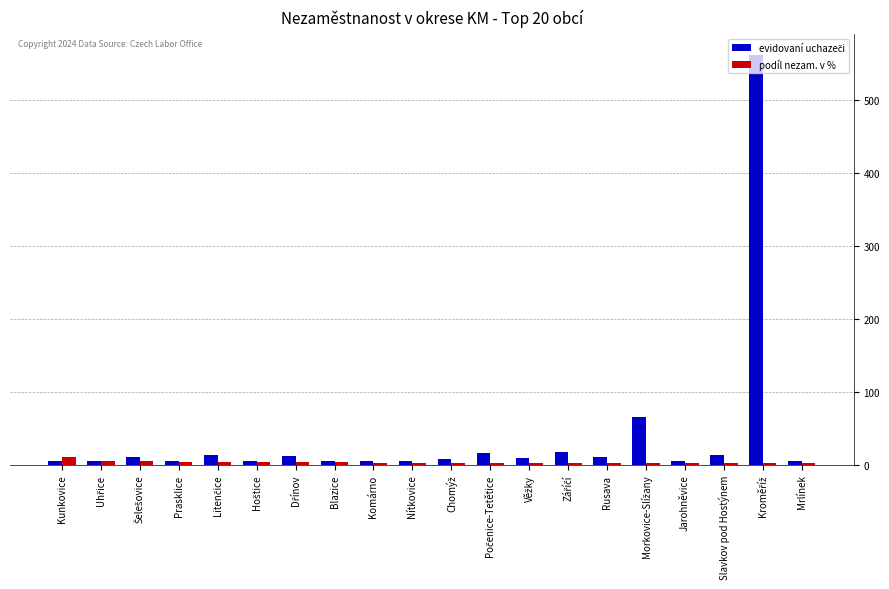

What is the maximum value shown in the chart?

562.0